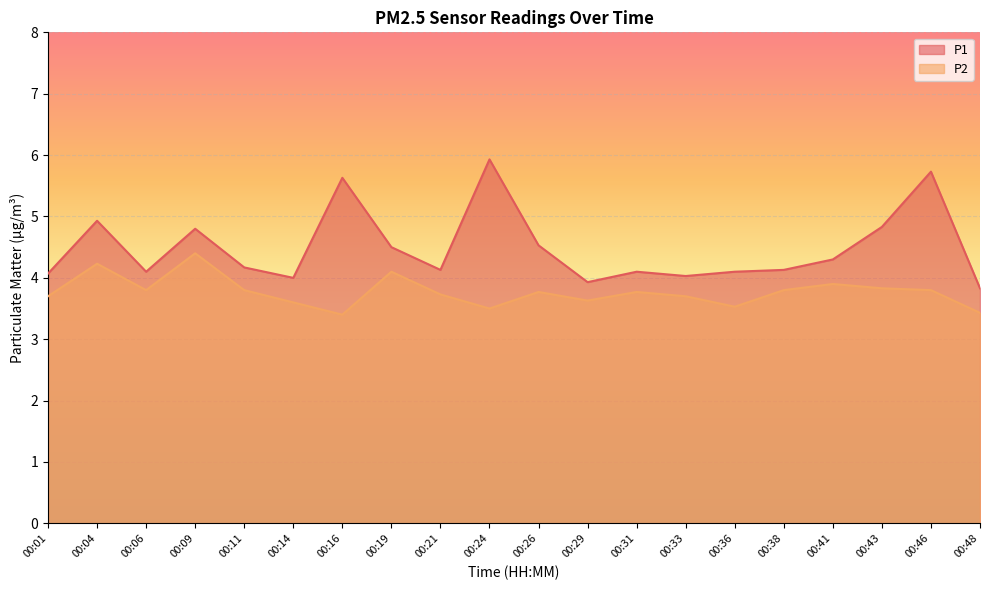

The value of P2 at 00:41 is 1.9. True or false?

False